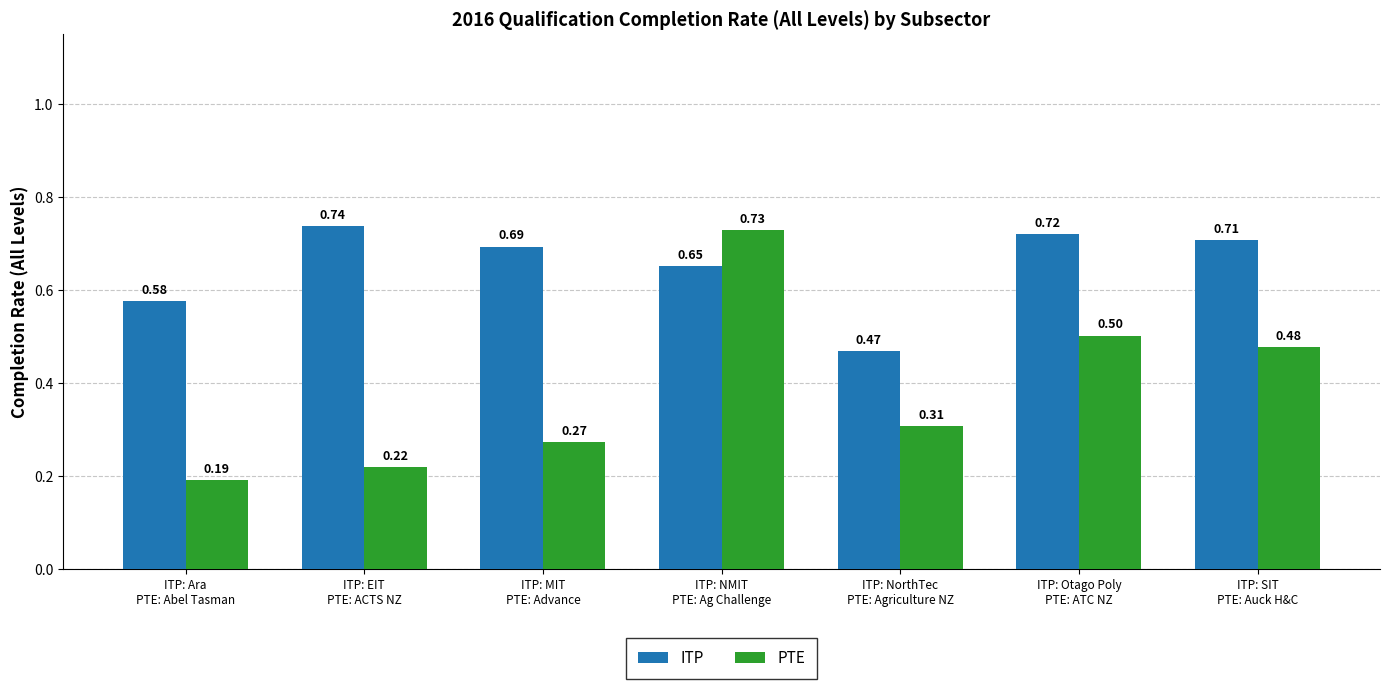

What is the sum of all PTE values?

2.7